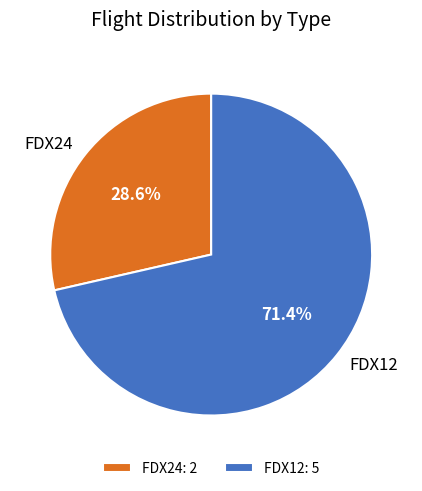

Which slice is the largest?

FDX12